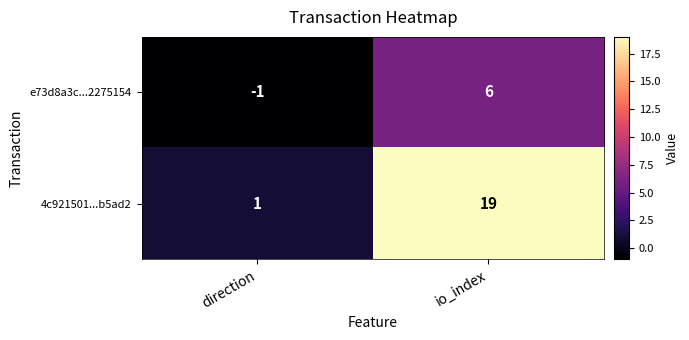

What is the maximum value shown in the chart?

19